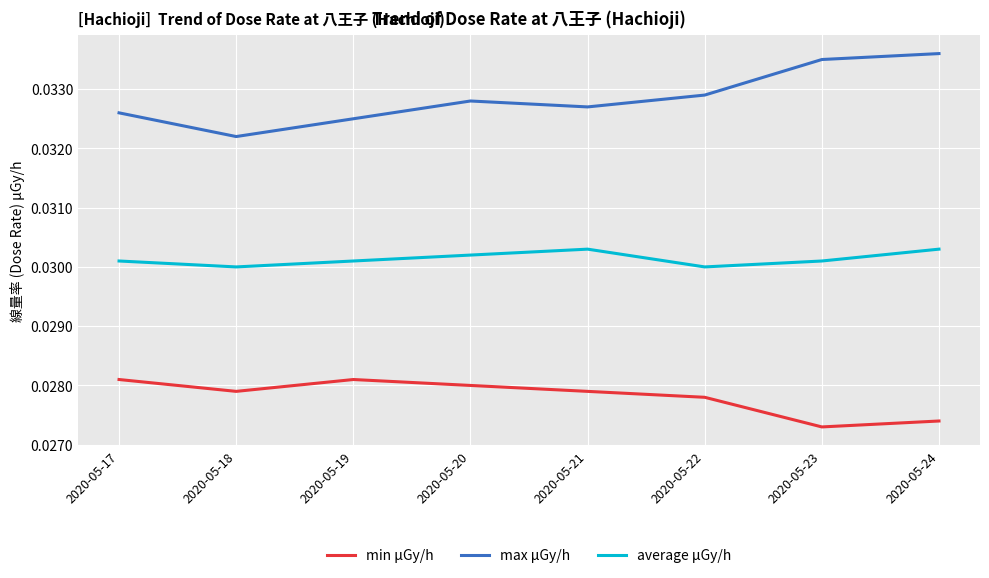

True or false: max μGy/h and min μGy/h cross at least once.

False